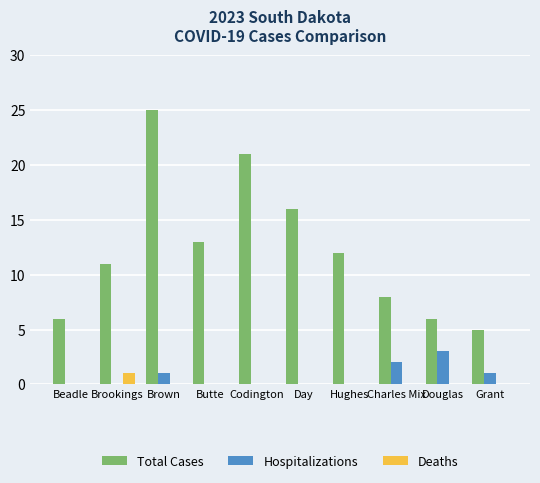

What are all the series names shown in the legend?

Total Cases, Hospitalizations, Deaths